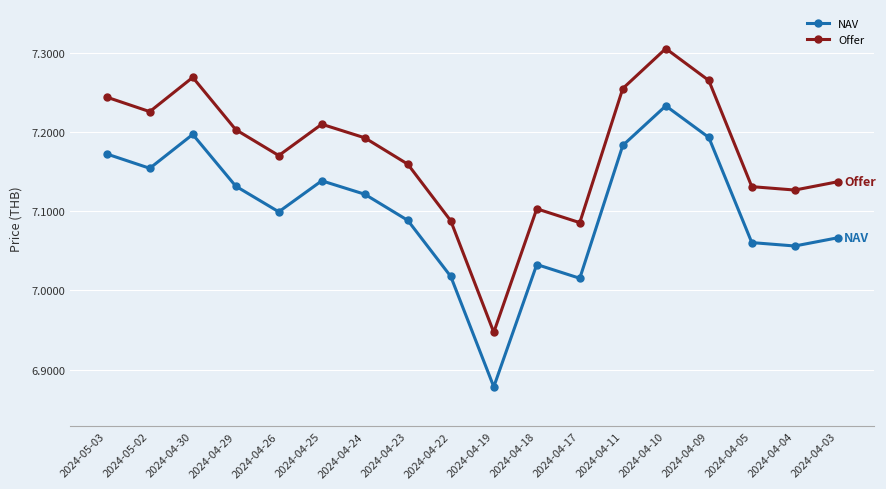

What position from the left is 2024-04-18?

11